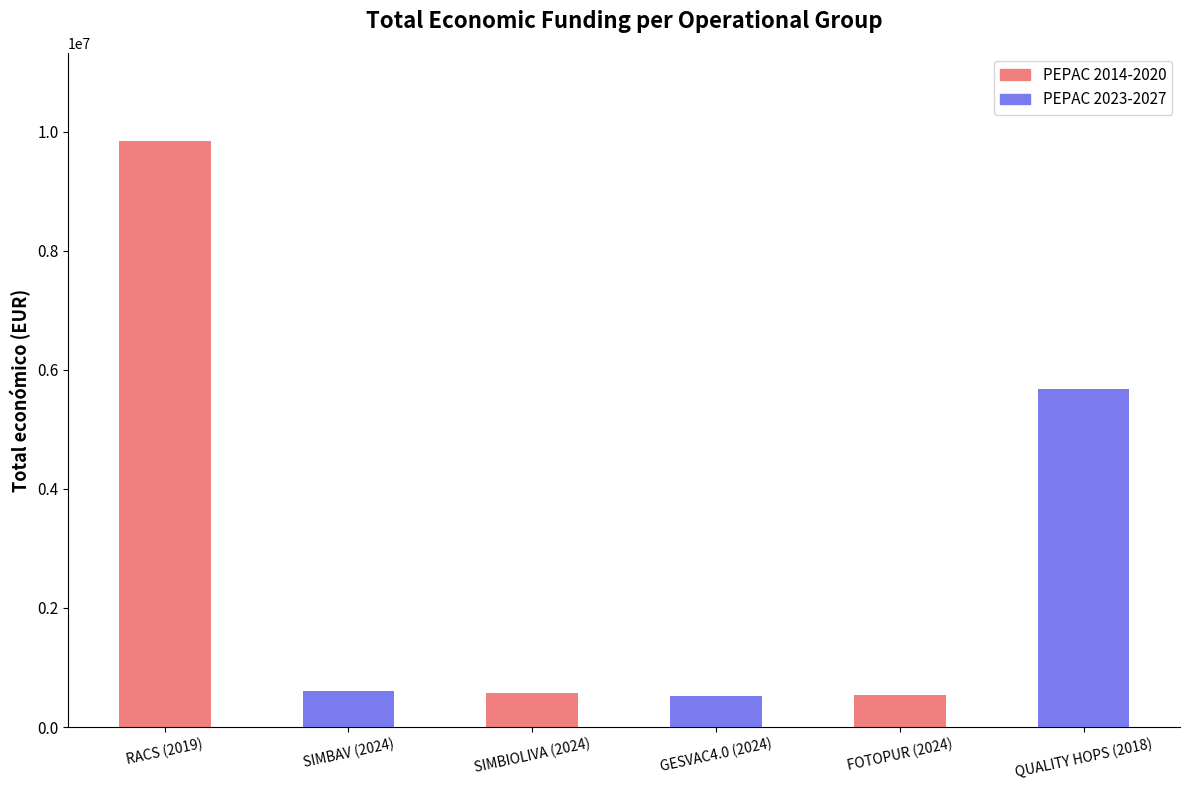

How many bars are there in total?

6